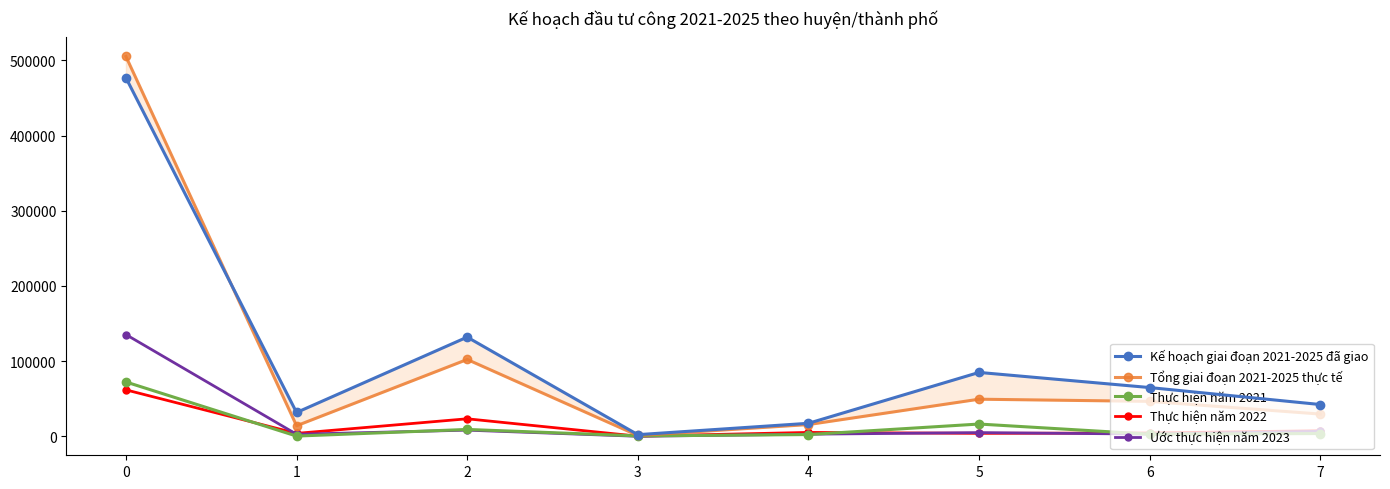

At how many categories does at least one series exceed 21656?

6